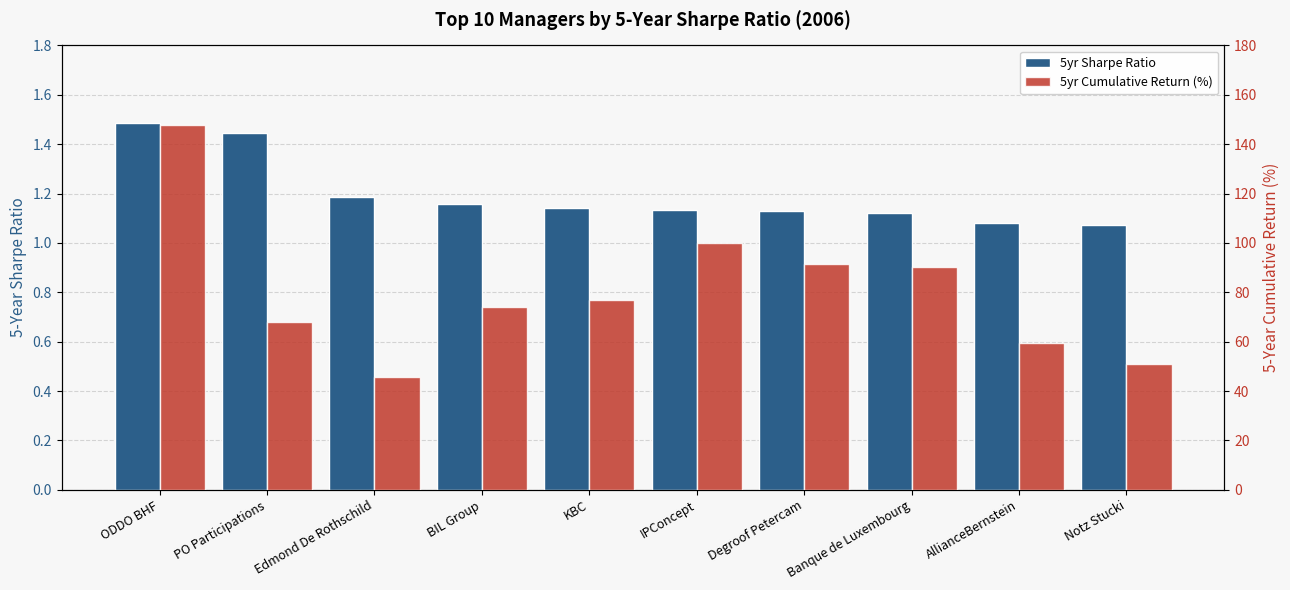

What is the average value of the 5yr Sharpe Ratio series?

1.2